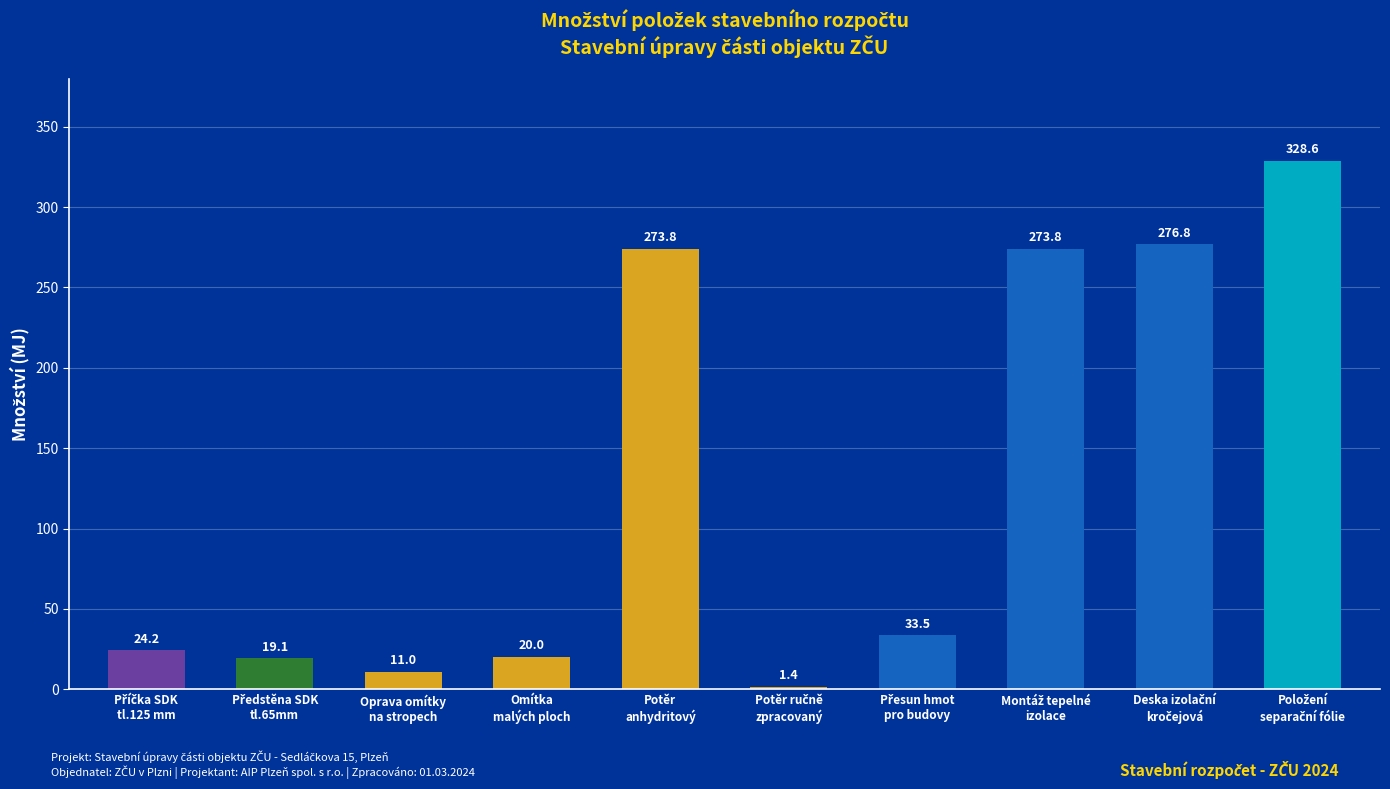

What is the average value?

126.2